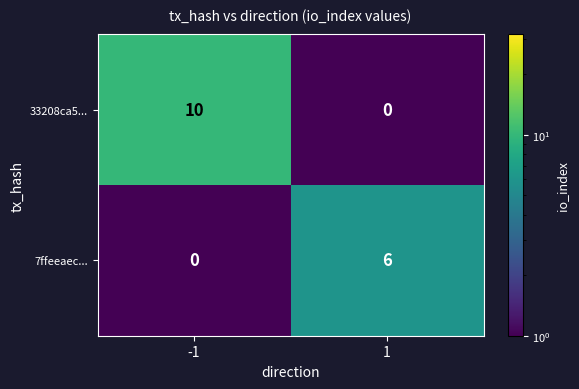

Which series has the largest total across all categories?

33208ca5...